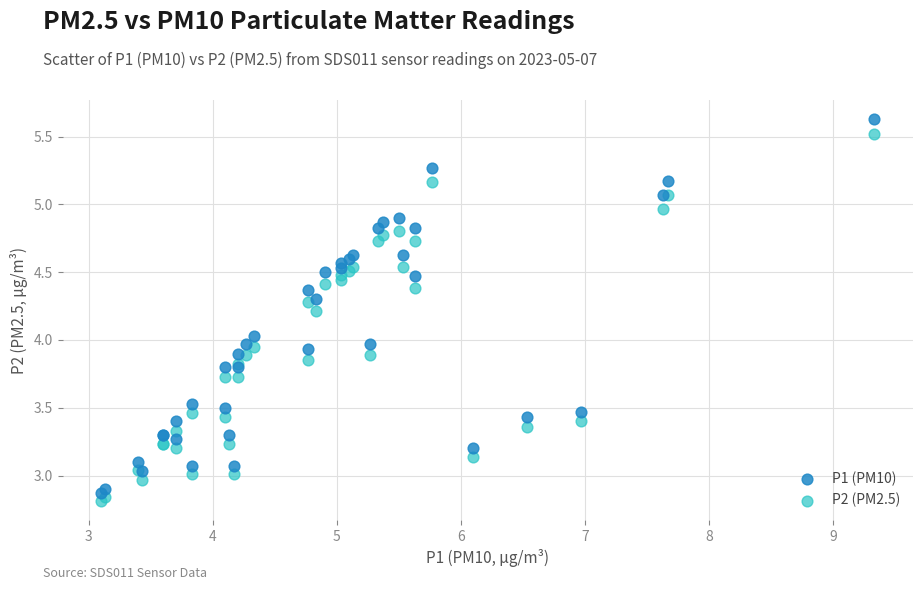

Which series contains the lowest Y value?

P2 (PM2.5)